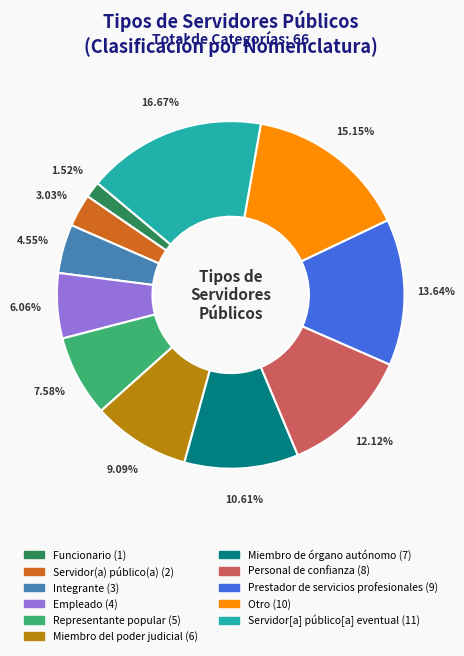

What is the largest slice in the pie chart?

Servidor[a] público[a] eventual